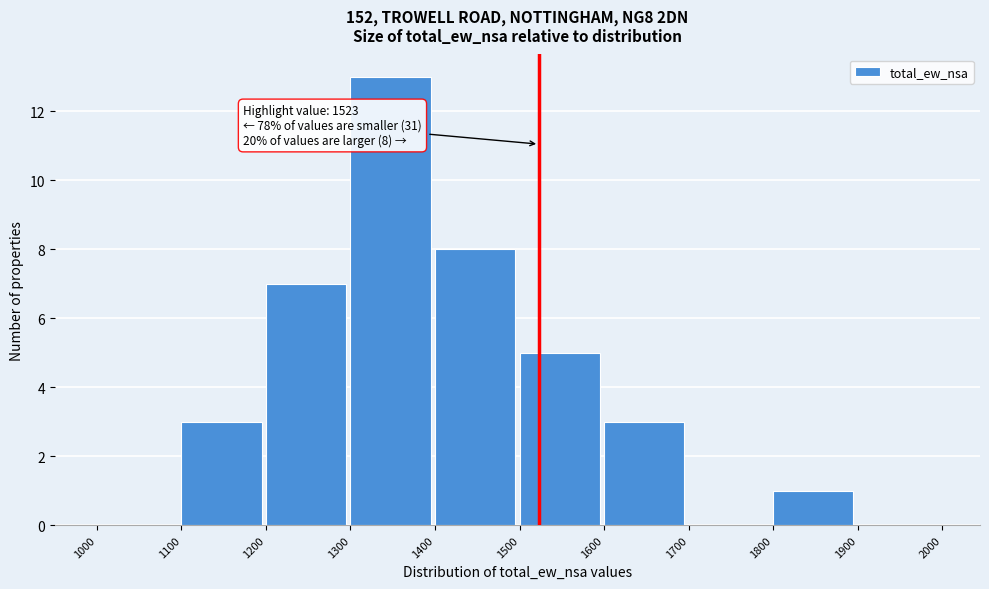

Which range on the x-axis has the tallest bar?

1300 to 1400